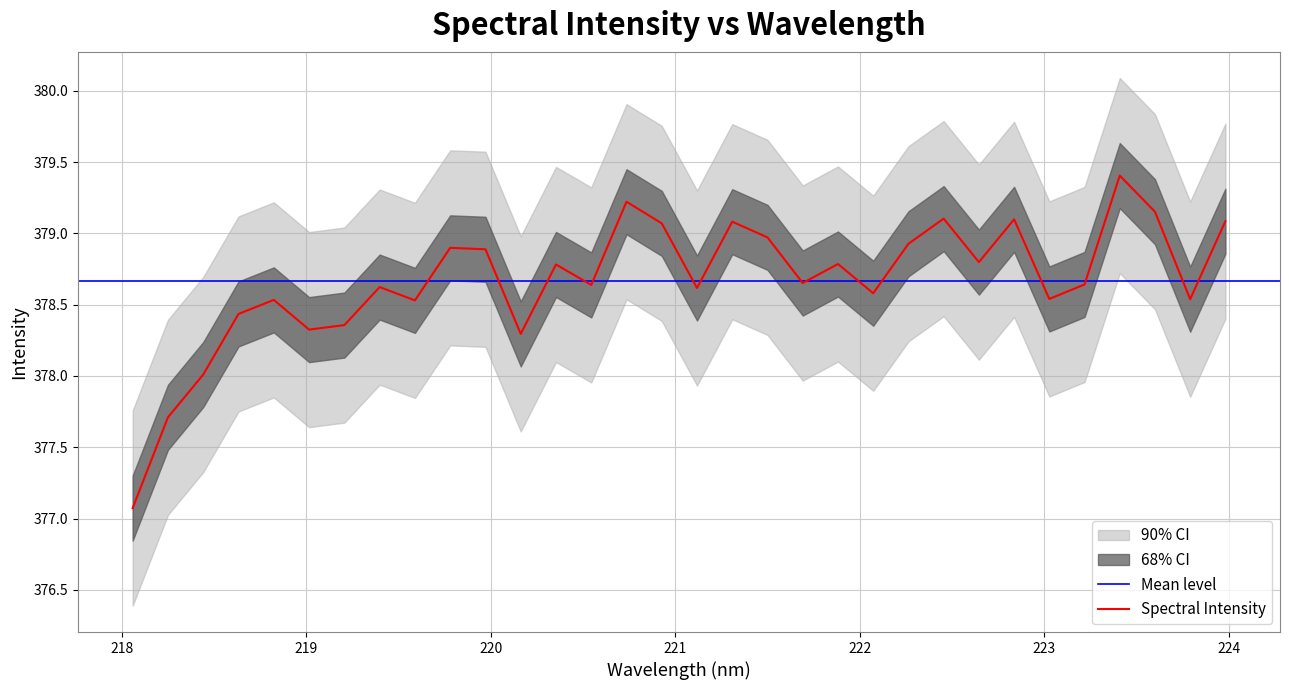

The value at 10 is 635.7. True or false?

False